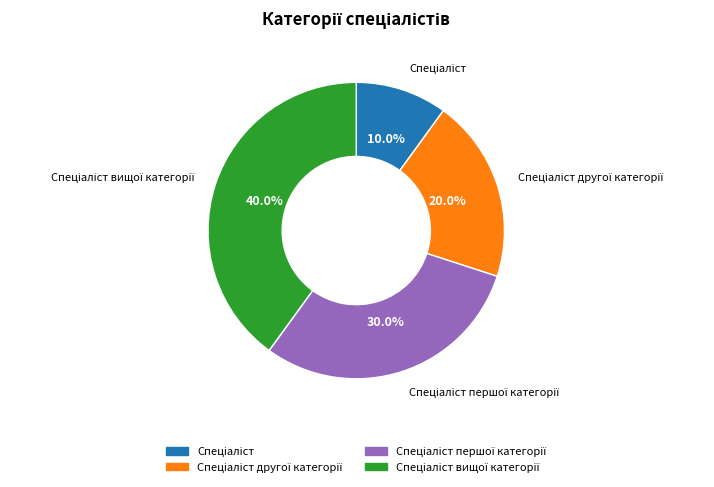

Is there any slice that represents more than half of the pie?

No